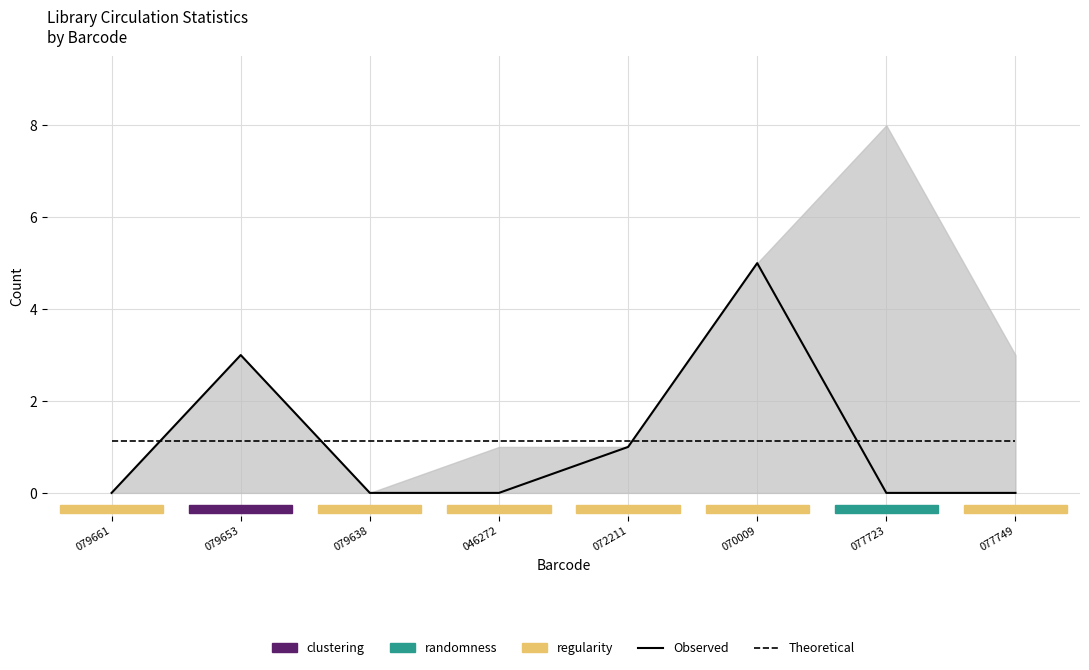

The value of Observed at 077723 is 0.0. True or false?

True